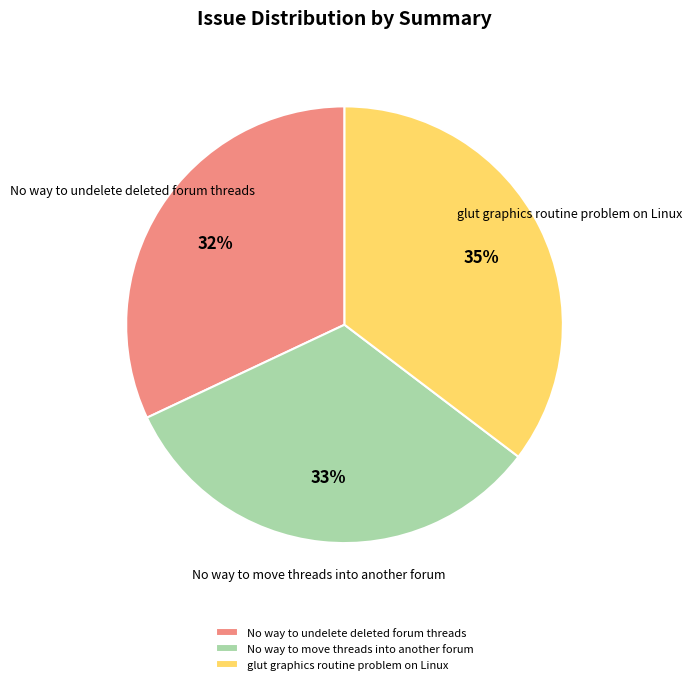

To the nearest percent, what is the combined percentage of No way to move threads into another forum and glut graphics routine problem on Linux?

68%